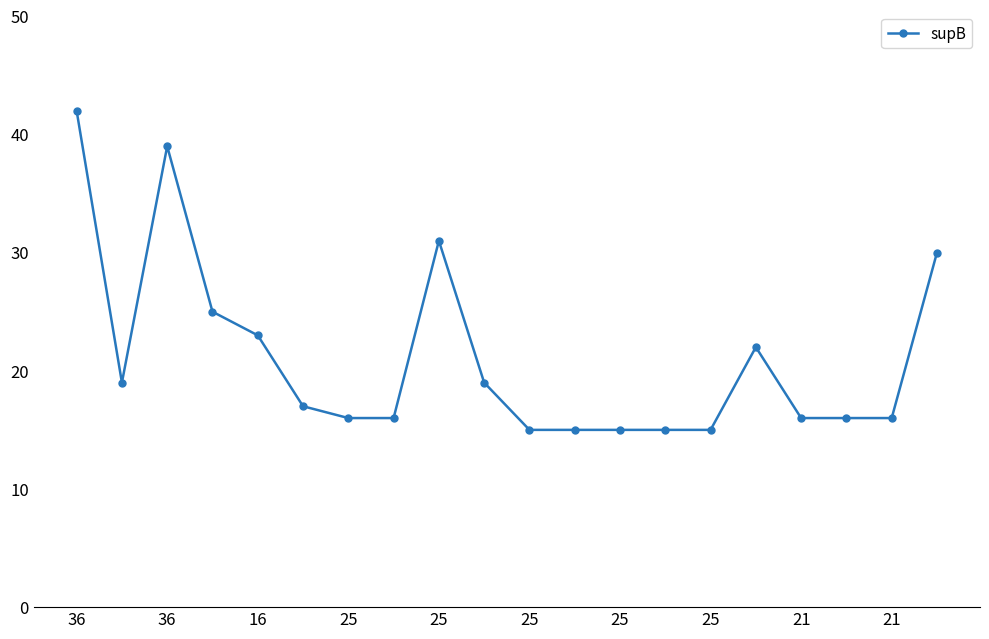

What is the value of the 10th point from the left?

19